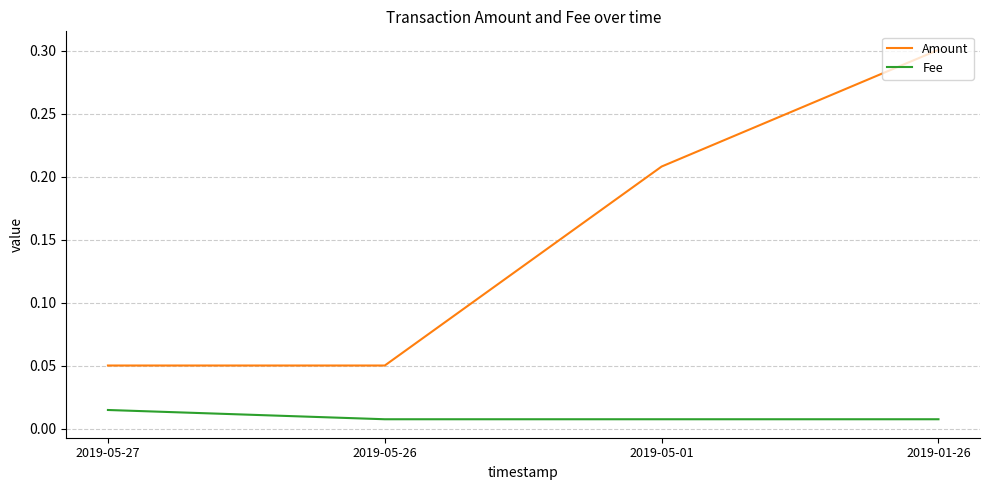

Does the chart have visible grid lines?

Yes